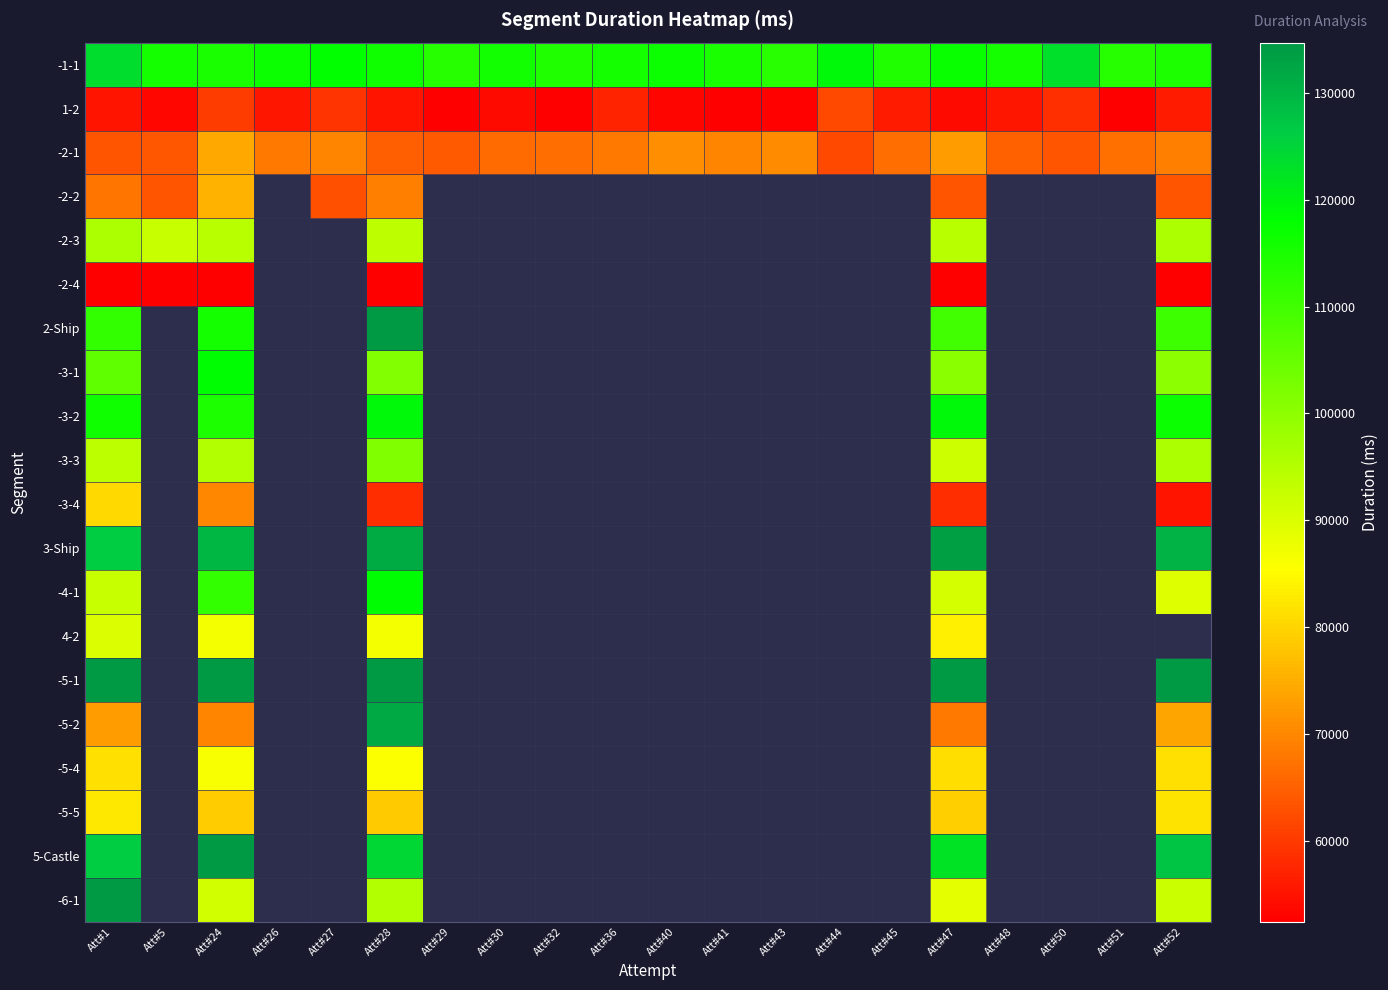

Between Att#47 and Att#32, which is larger?

Att#47